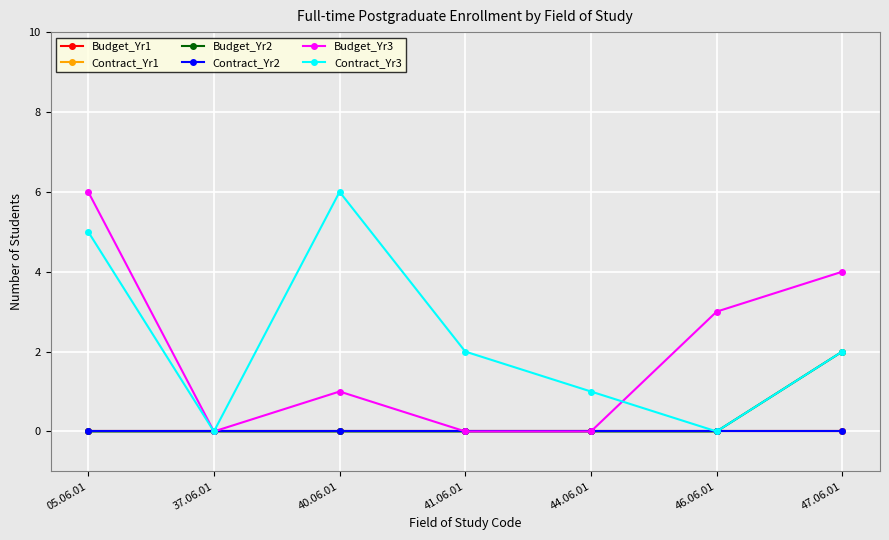

Which series has the widest spread of values?

Budget_Yr3